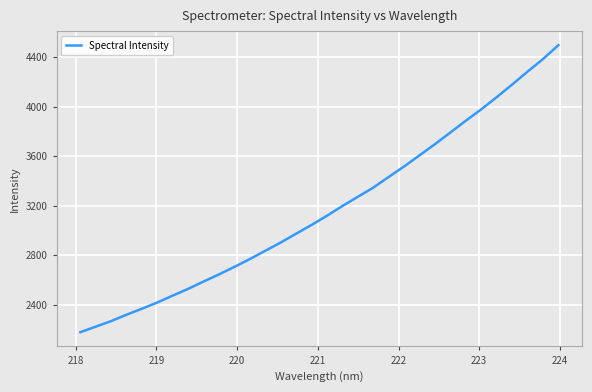

What is the smallest value displayed?

2177.6